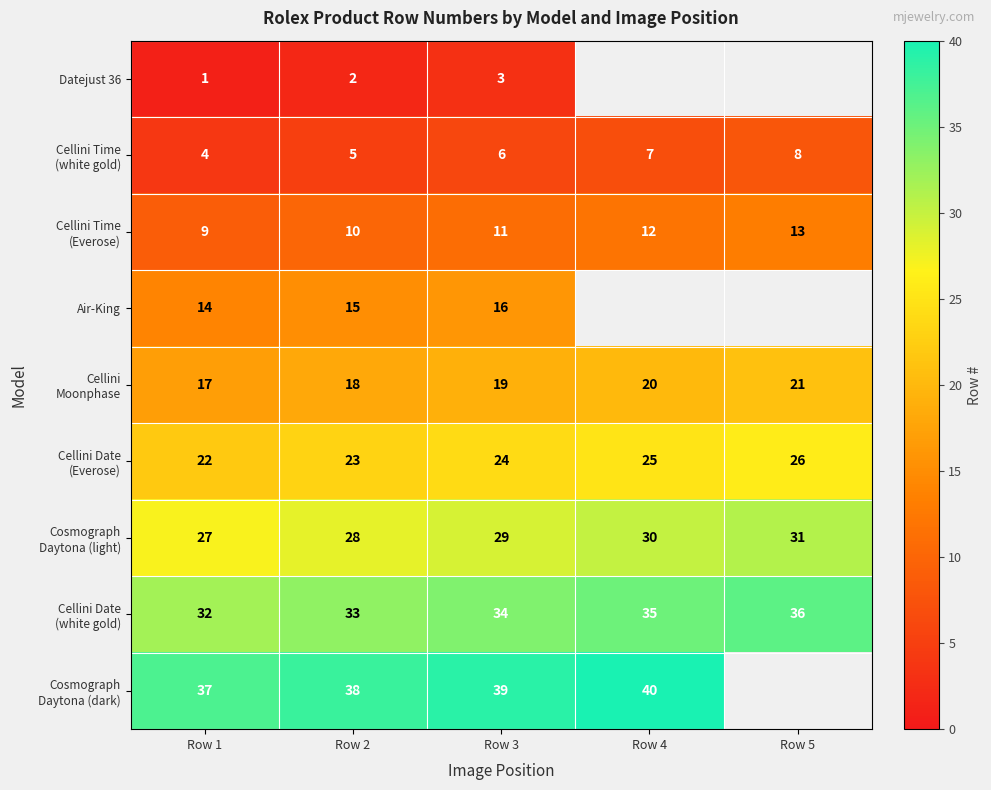

What is the total value across all series at Row 1?

163